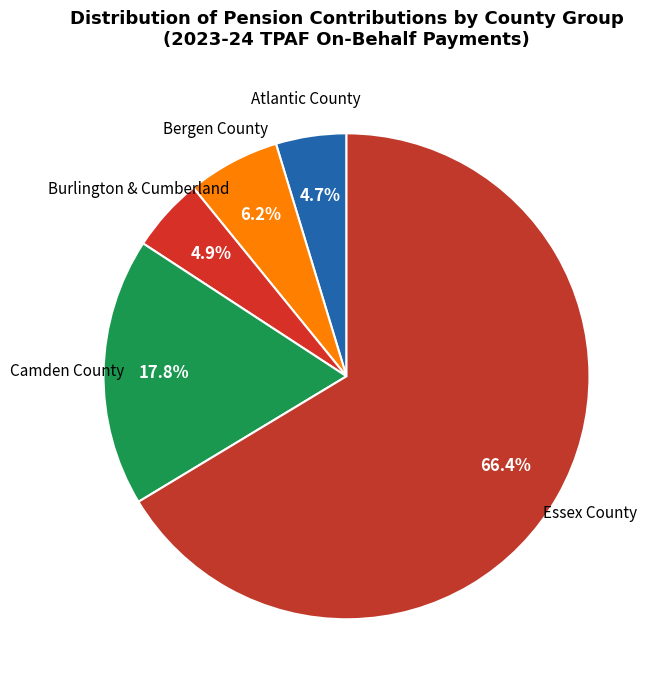

How many segments does this pie chart have?

5